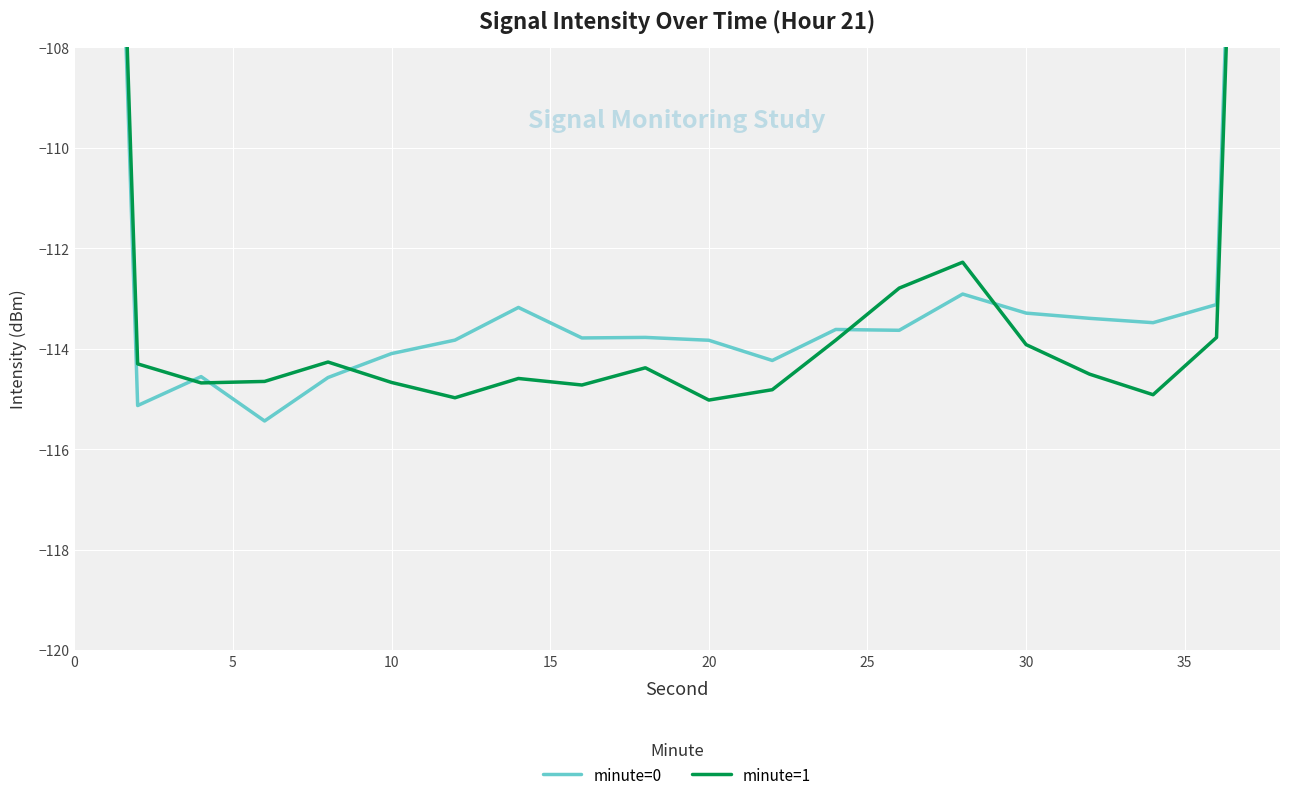

How many lines are shown in the chart?

2